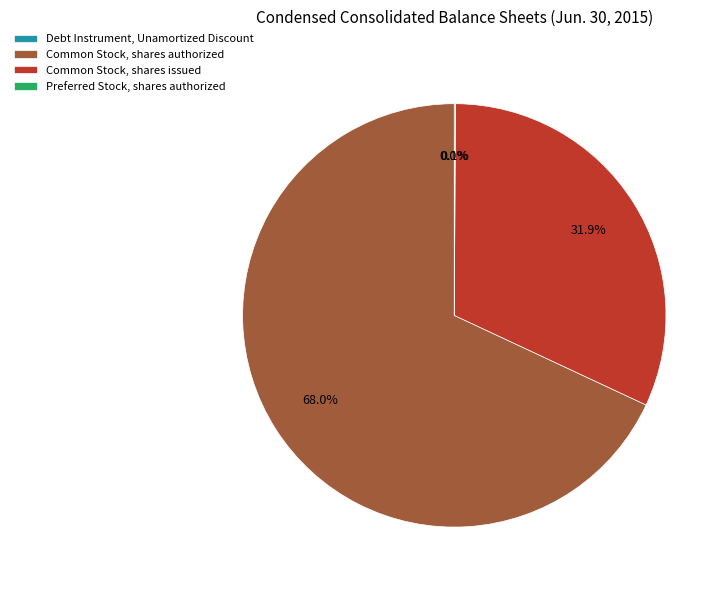

Does Common Stock, shares authorized account for over 50% of the chart?

Yes